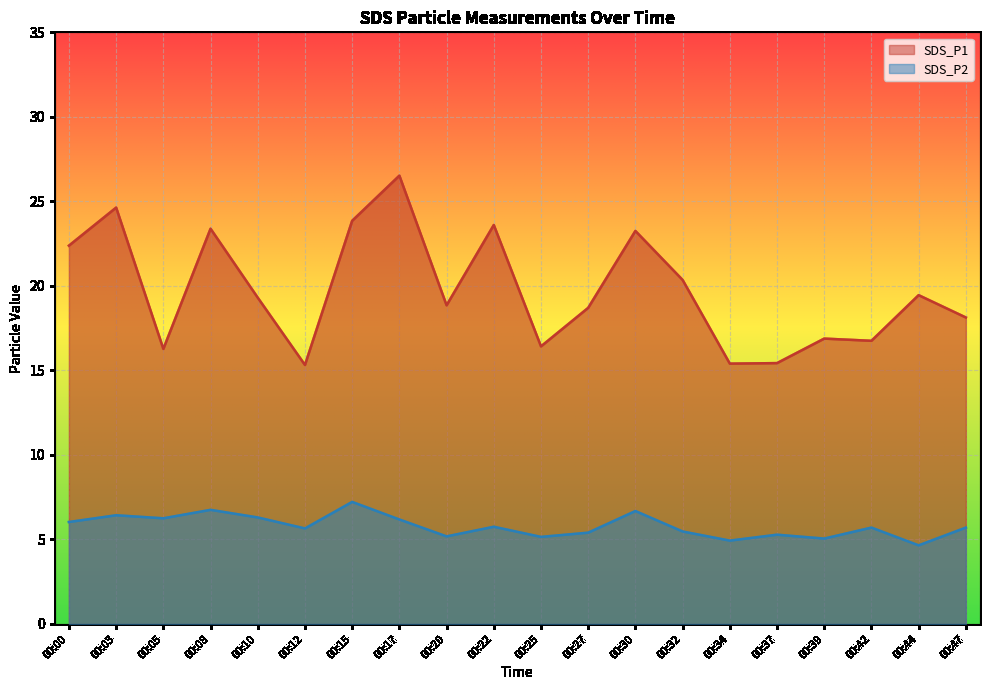

How many data points in SDS_P2 are less than 5?

2